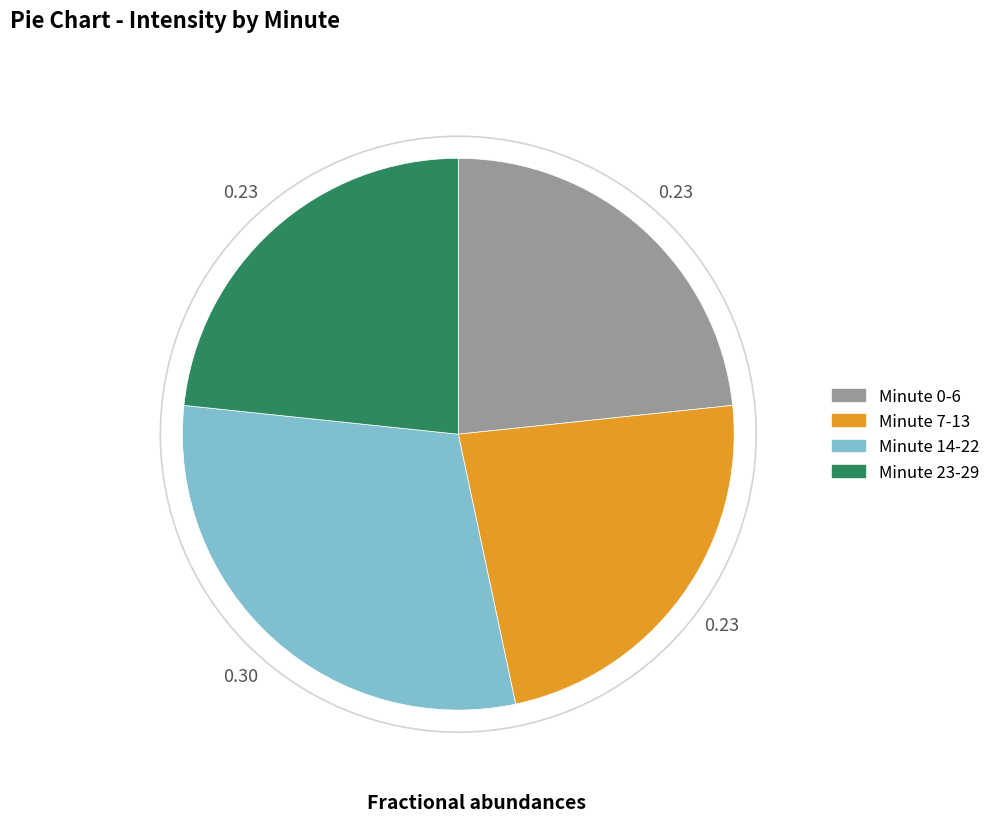

Is there any slice that represents more than half of the pie?

No